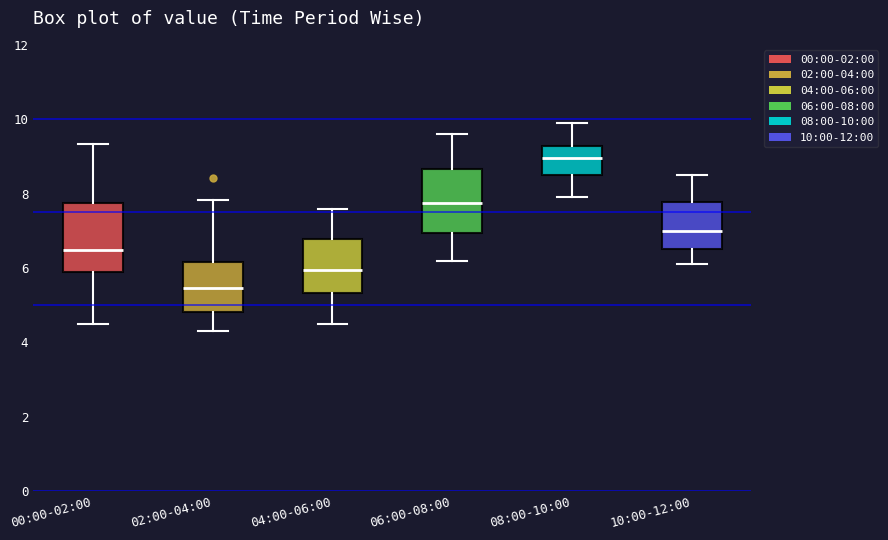

Where is the lower edge of the box for 02:00-04:00 on the y-axis? The values are not printed on the chart, so give them approximately, as read against the axis.

4.8